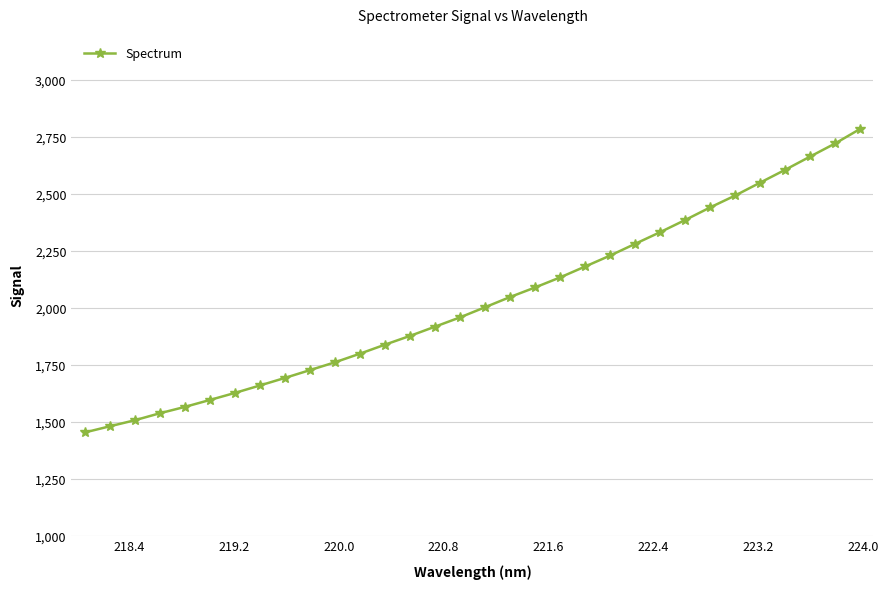

What is the maximum value shown in the chart?

2788.1